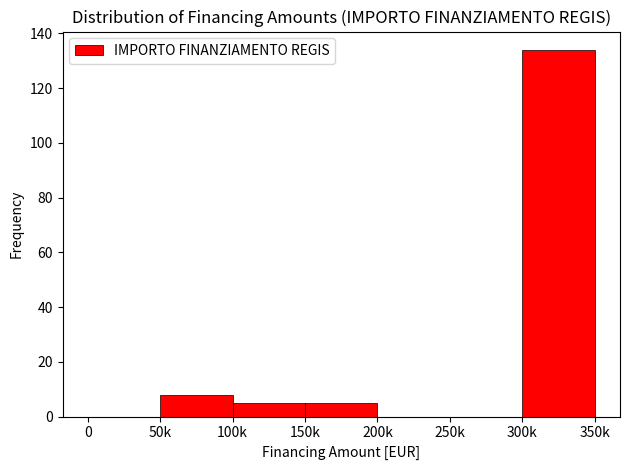

Reading left to right, extract all data points from this chart.

0=0	50k=8	100k=5	150k=5	200k=0	250k=0	300k=134